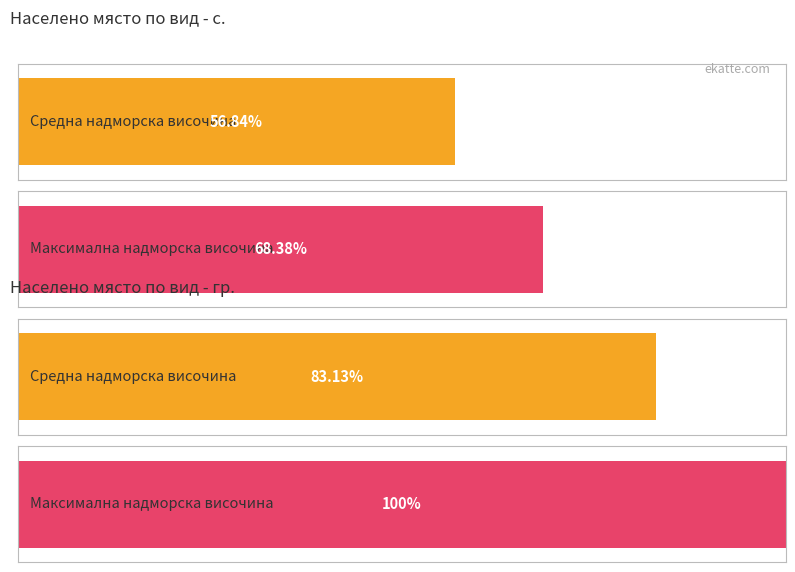

Is it true that the value at BG31 is 4?

False